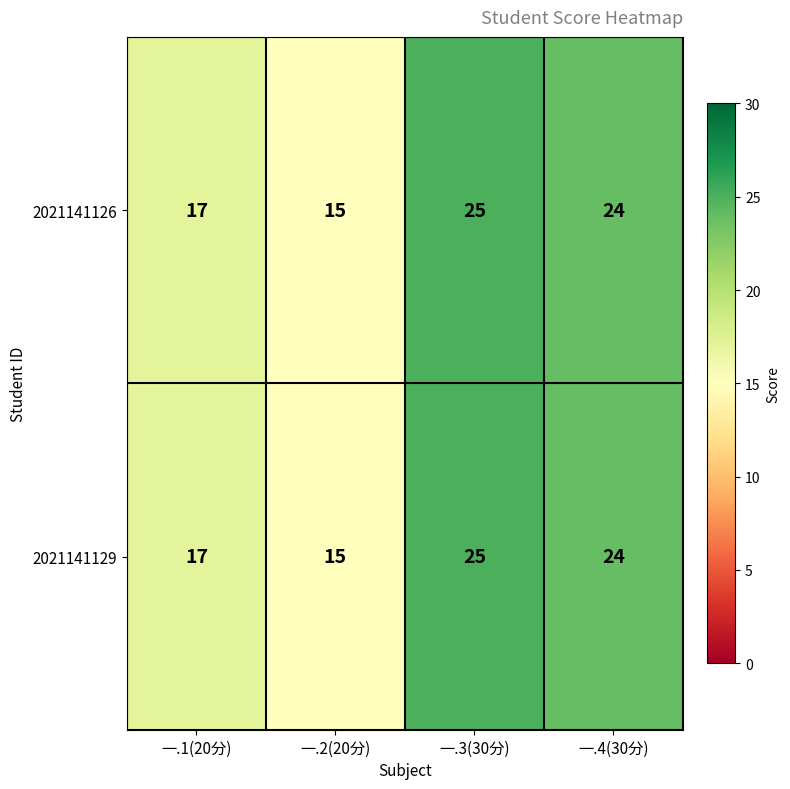

Rank the categories by 2021141126 value from highest to lowest.

一.3(30分), 一.4(30分), 一.1(20分), 一.2(20分)